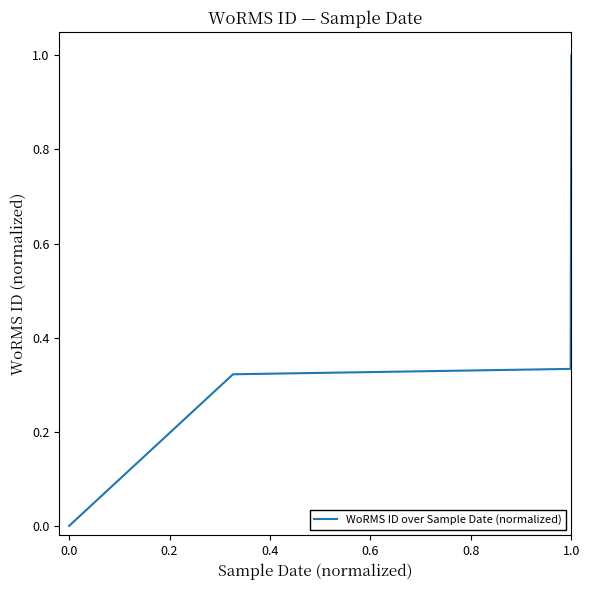

What is the average value?

0.4